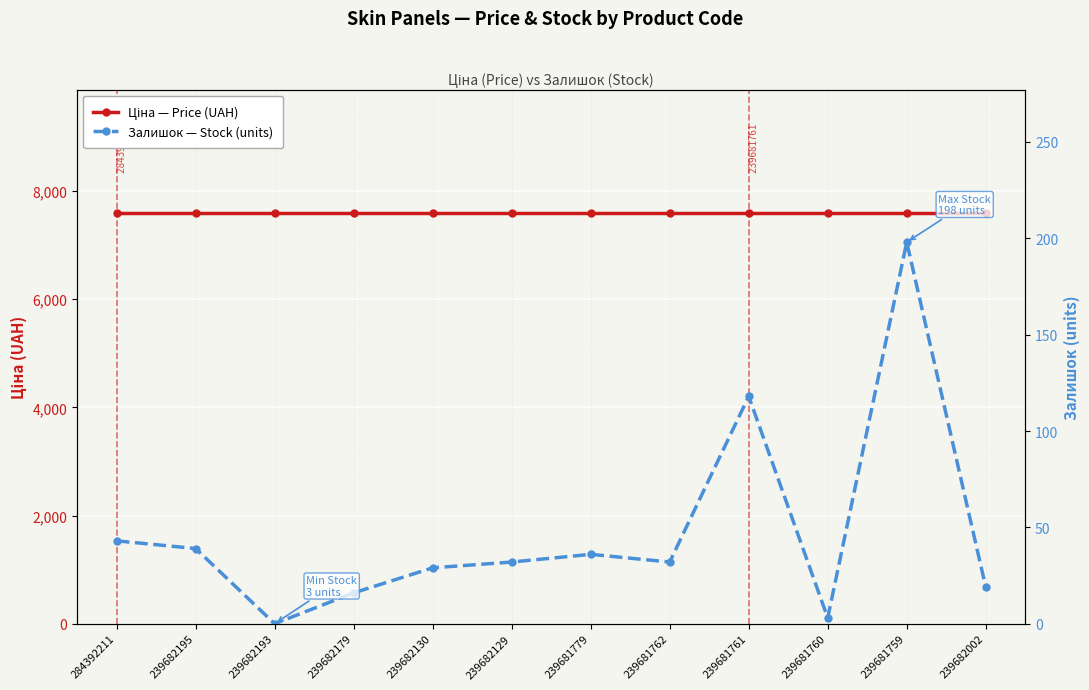

At 239682130, list the series in order from smallest to largest.

Залишок (units), Ціна (UAH)